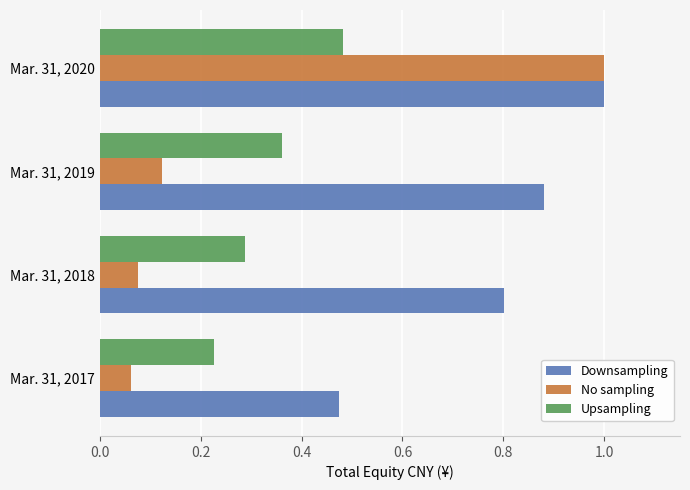

Which category has the highest value across all series?

Mar. 31, 2020